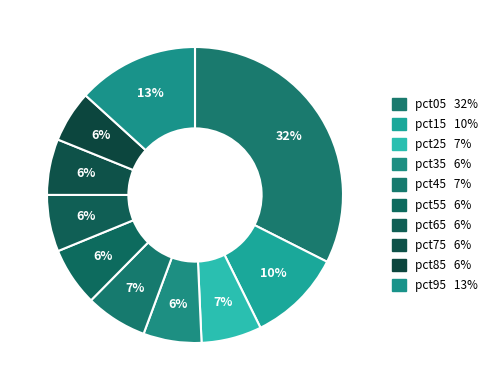

How many segments does this pie chart have?

10